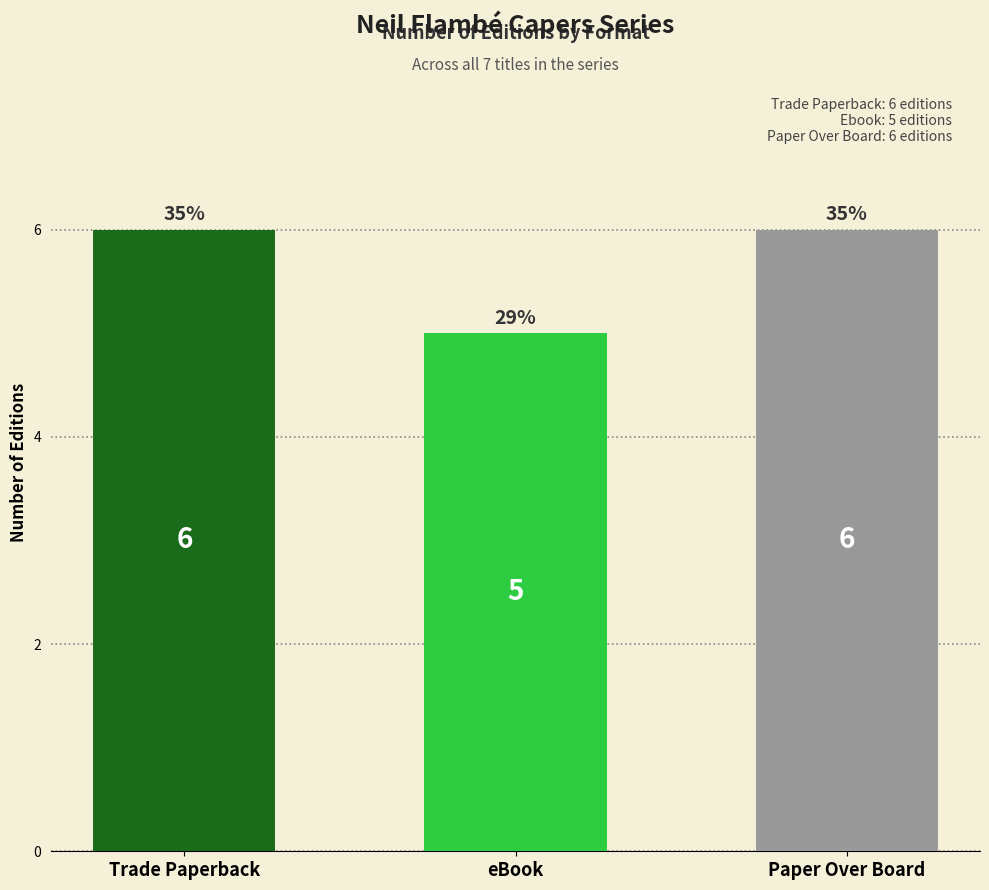

What is the average value?

6